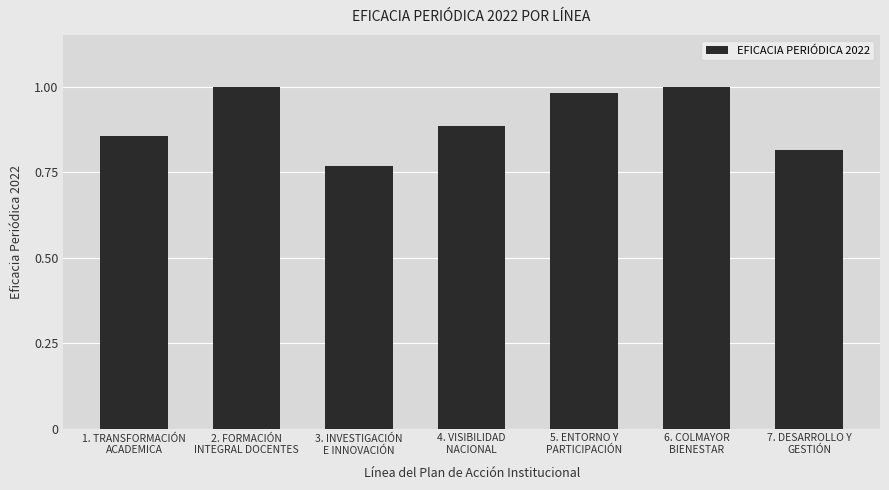

How many distinct data groups are displayed?

1